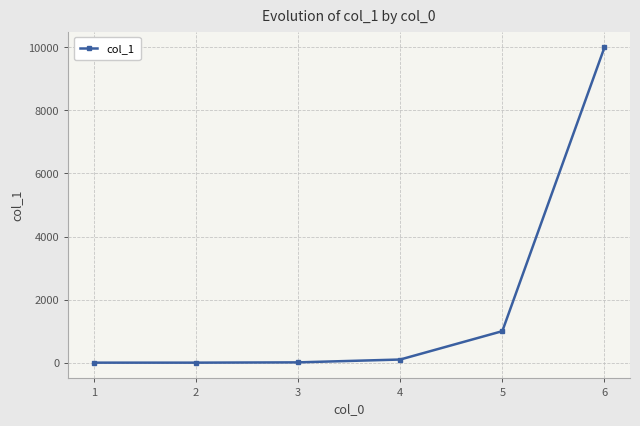

What is the greatest value displayed?

10000